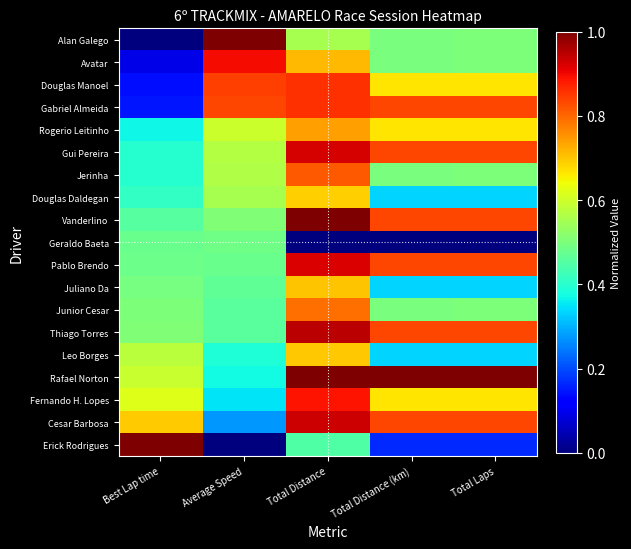

At Total Distance (km), list the series in order from smallest to largest.

Geraldo Baeta, Erick Rodrigues, Douglas Daldegan, Juliano Da, Leo Borges, Alan Galego, Avatar, Jerinha, Junior Cesar, Douglas Manoel, Rogerio Leitinho, Fernando H. Lopes, Gabriel Almeida, Gui Pereira, Vanderlino, Pablo Brendo, Thiago Torres, Cesar Barbosa, Rafael Norton